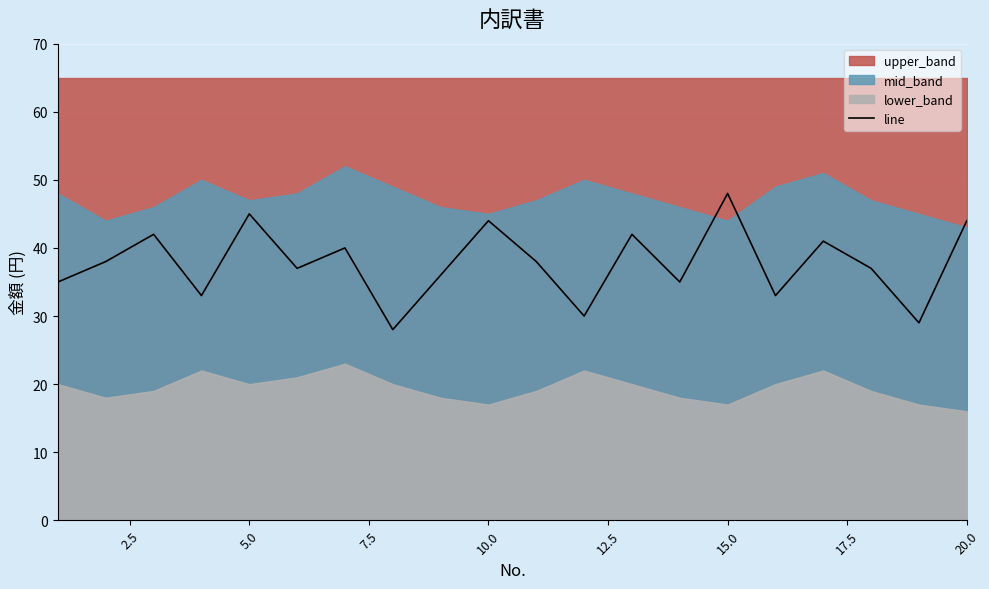

What is the average value?

38